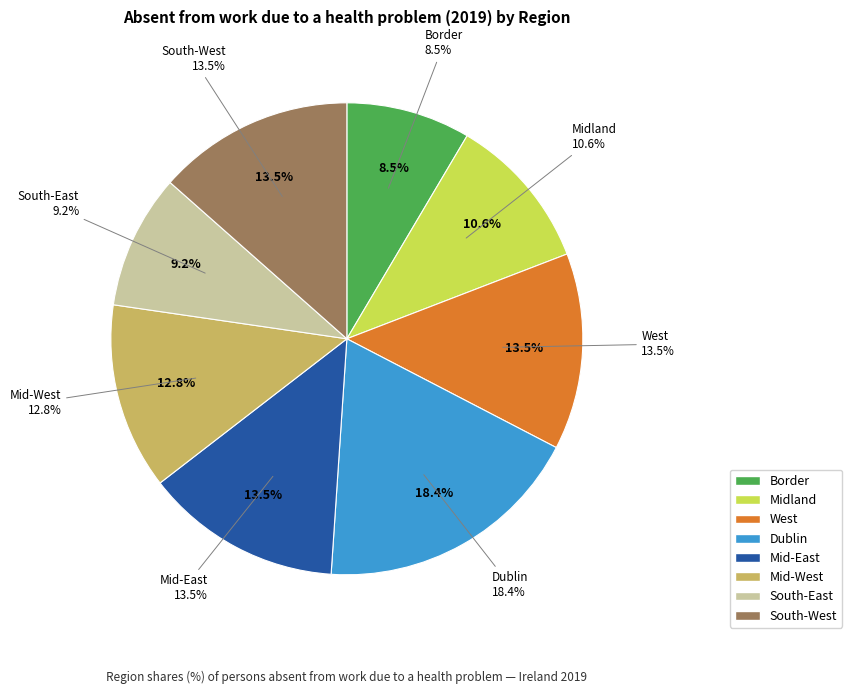

What is the ratio of the value at Mid-West to the value at Border?

1.5